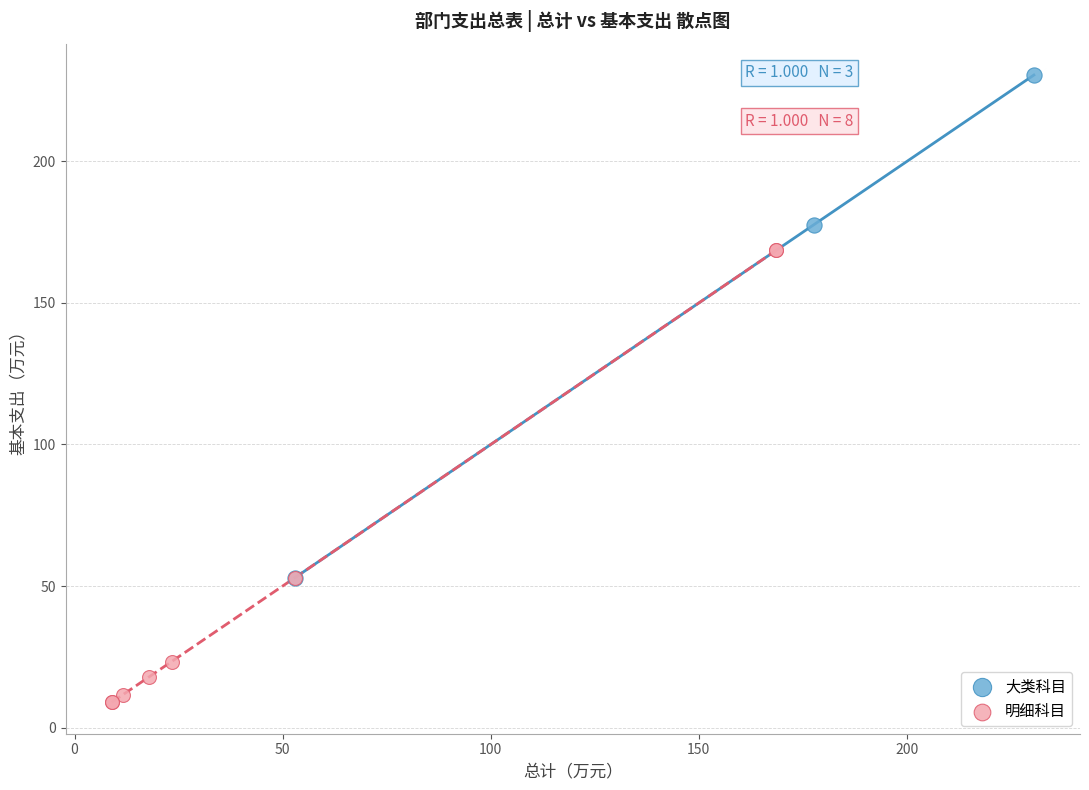

Which series reaches the maximum Y coordinate?

大类科目